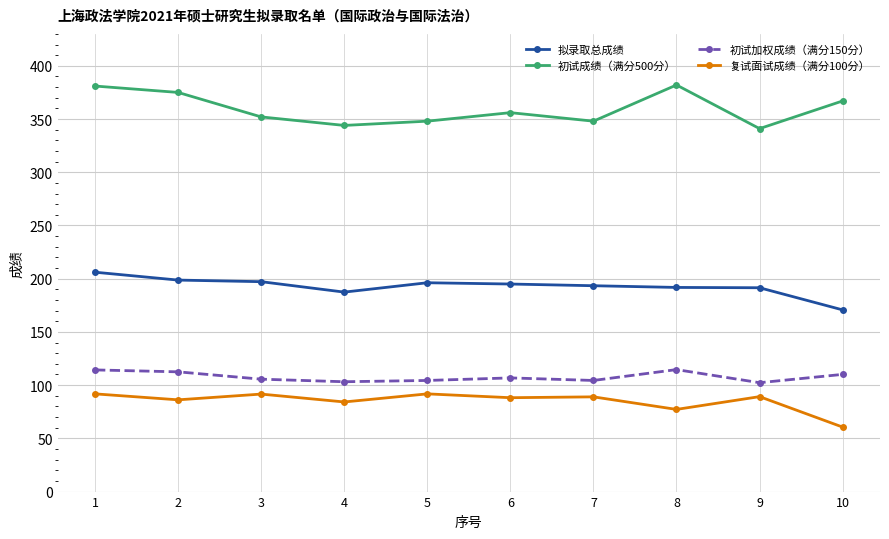

What are all the series names shown in the legend?

拟录取总成绩, 初试成绩（满分500分）, 初试加权成绩（满分150分）, 复试面试成绩（满分100分）